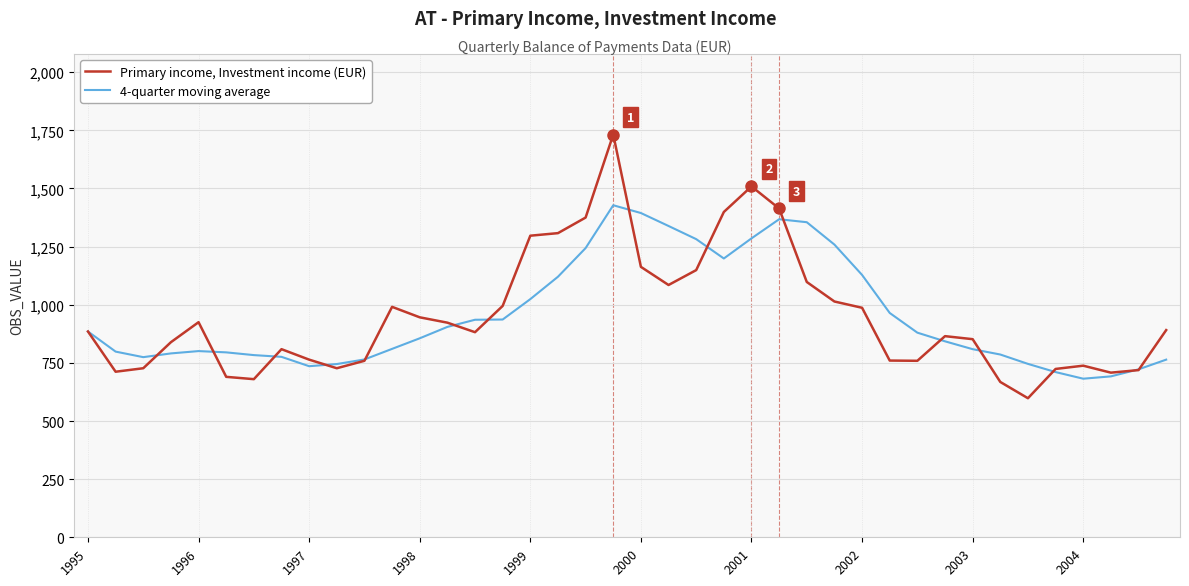

True or false: Primary income, Investment income (EUR) and 4-quarter moving average cross at least once.

True